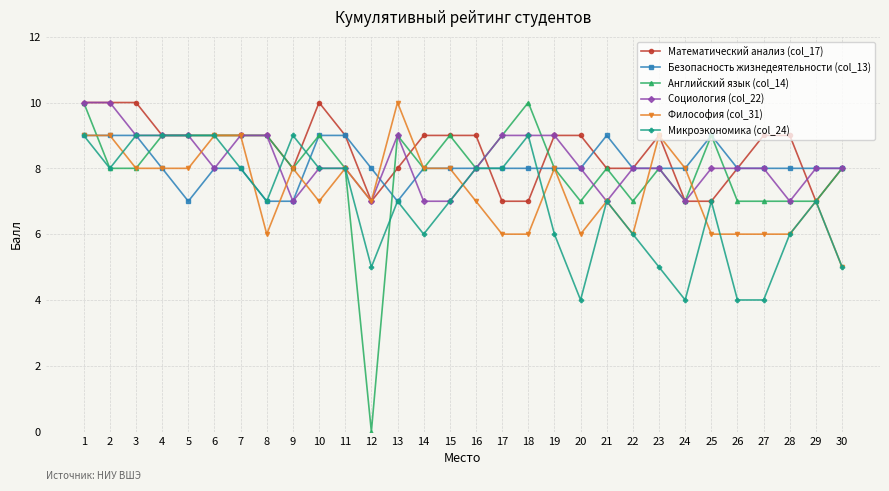

What is the difference between the highest and lowest values at 20?

5